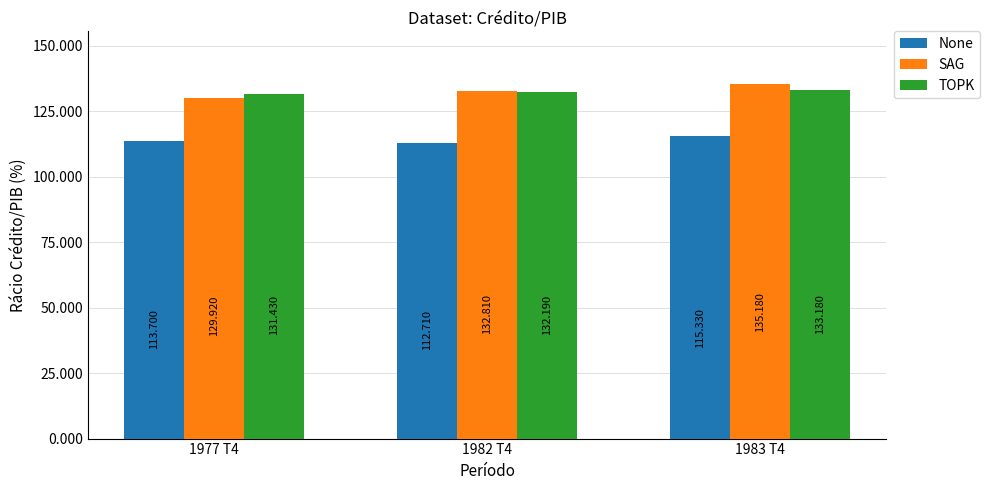

What is the difference between the highest and lowest values at 1982 T4?

20.1